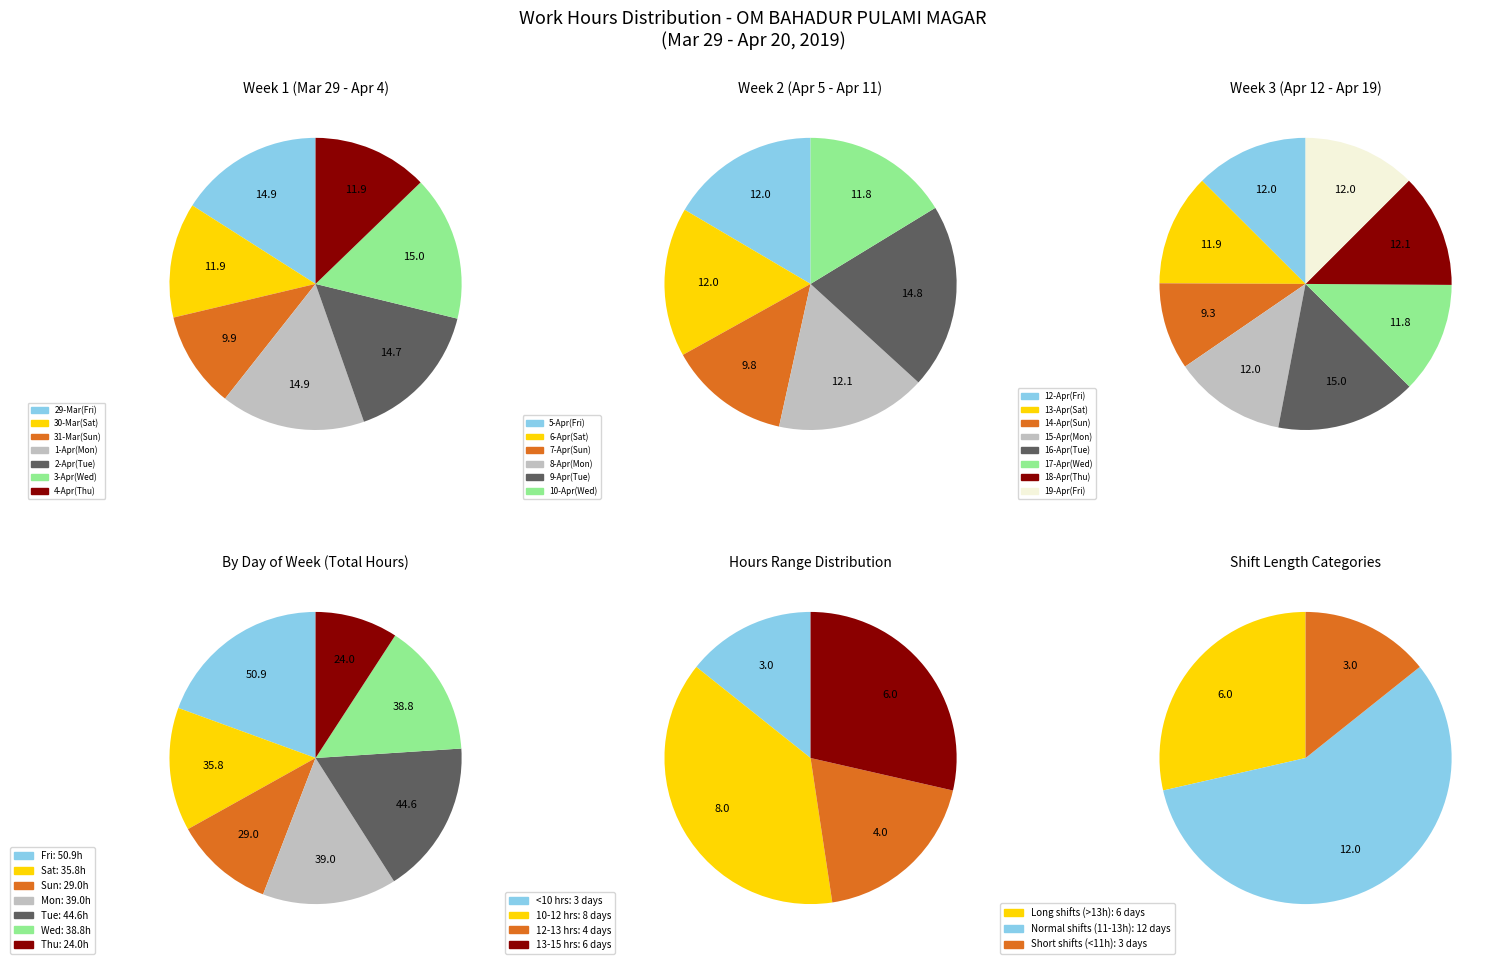

True or false: 4 accounts for 1% of the total.

False